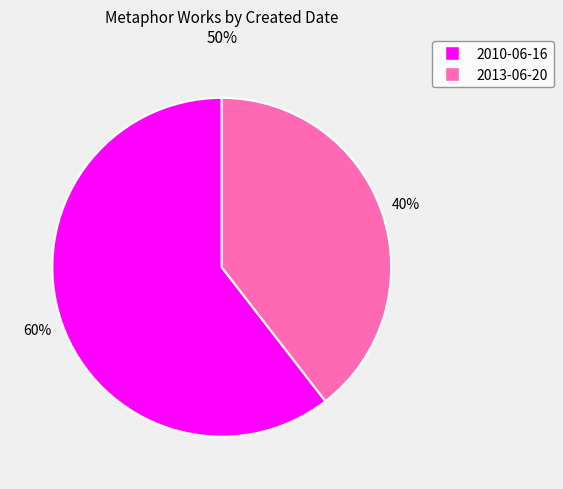

Which slice is the largest?

2010-06-16